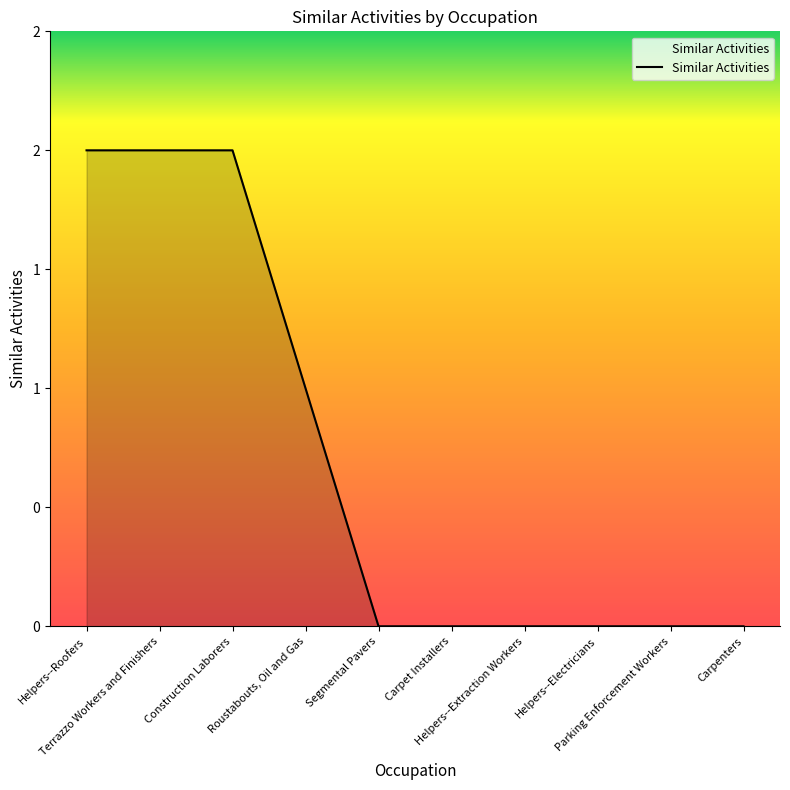

At which label is the value closest to 1?

Roustabouts, Oil and Gas